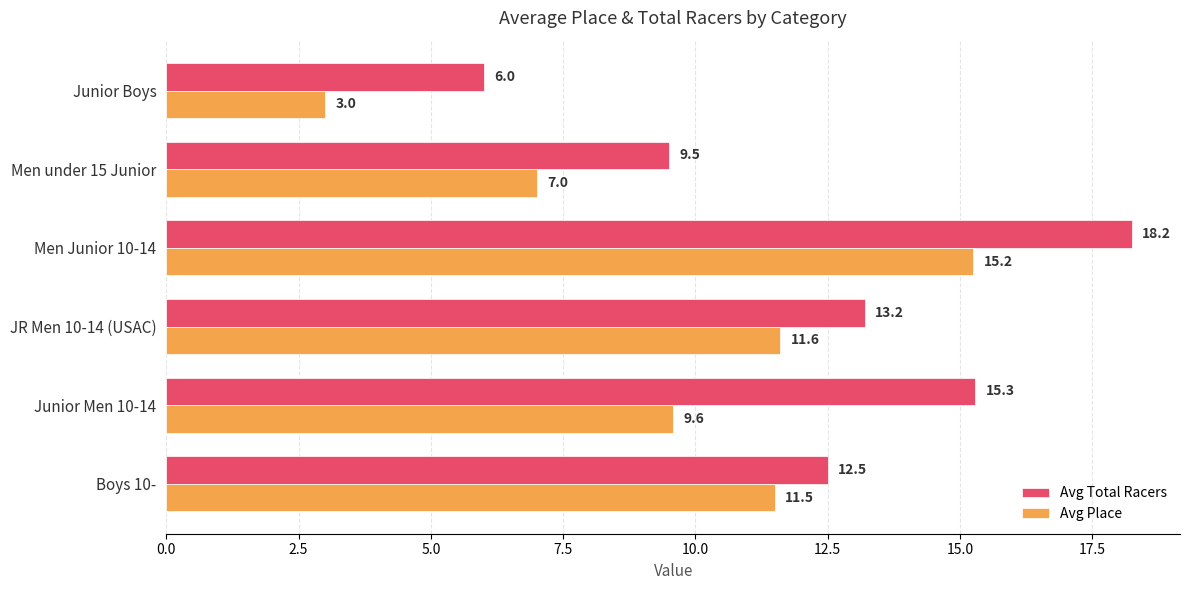

Which series has the largest total across all categories?

Avg Total Racers